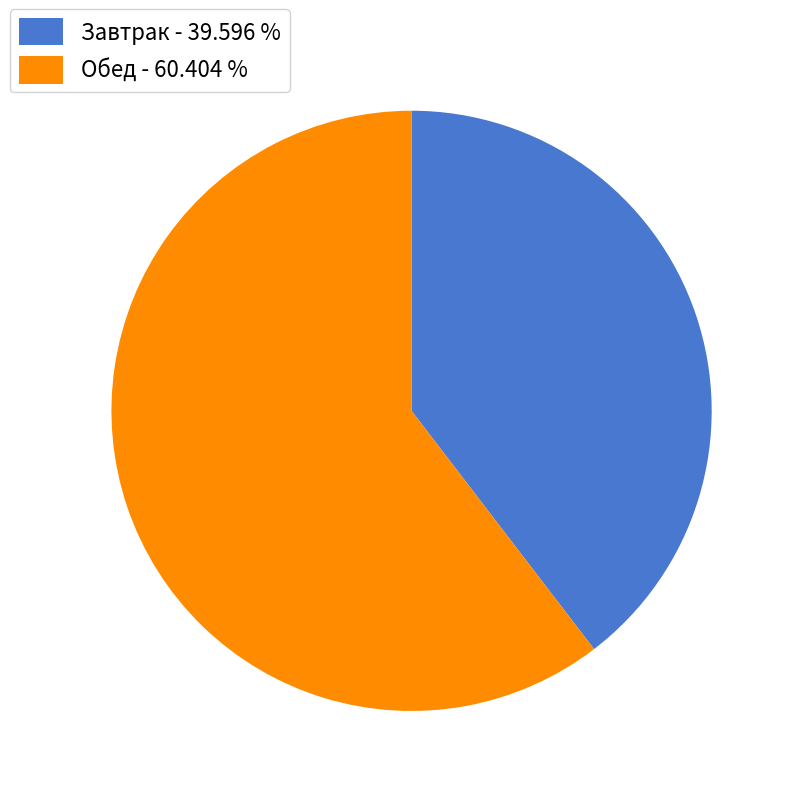

Which has a higher value, Обед - 60.404 % or Завтрак - 39.596 %?

Обед - 60.404 %